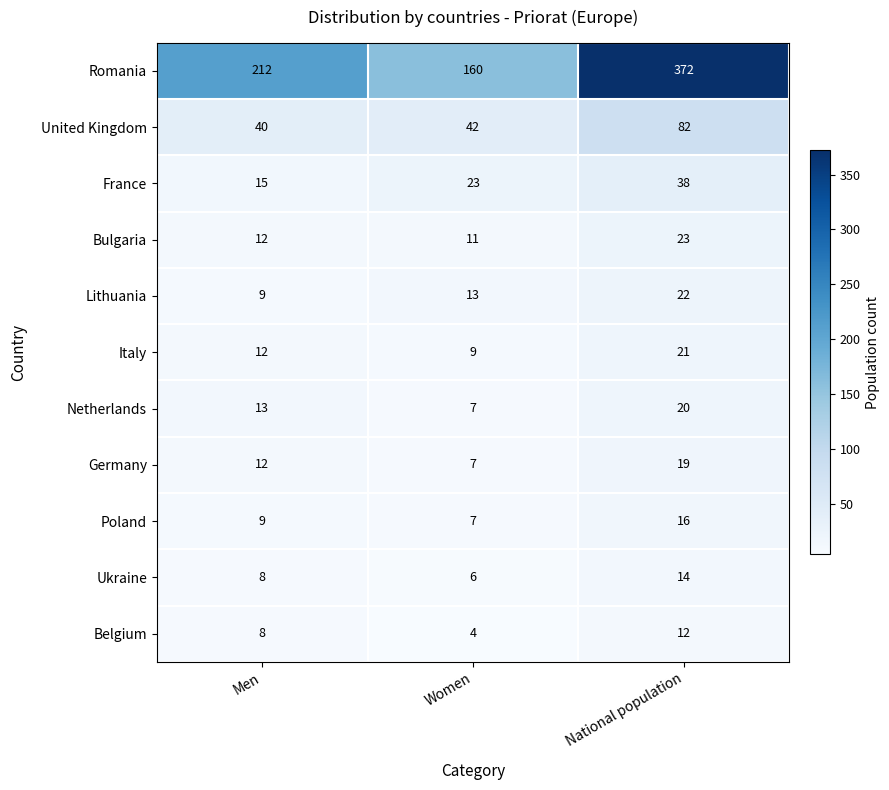

What is the difference between the highest and lowest values at Men?

204